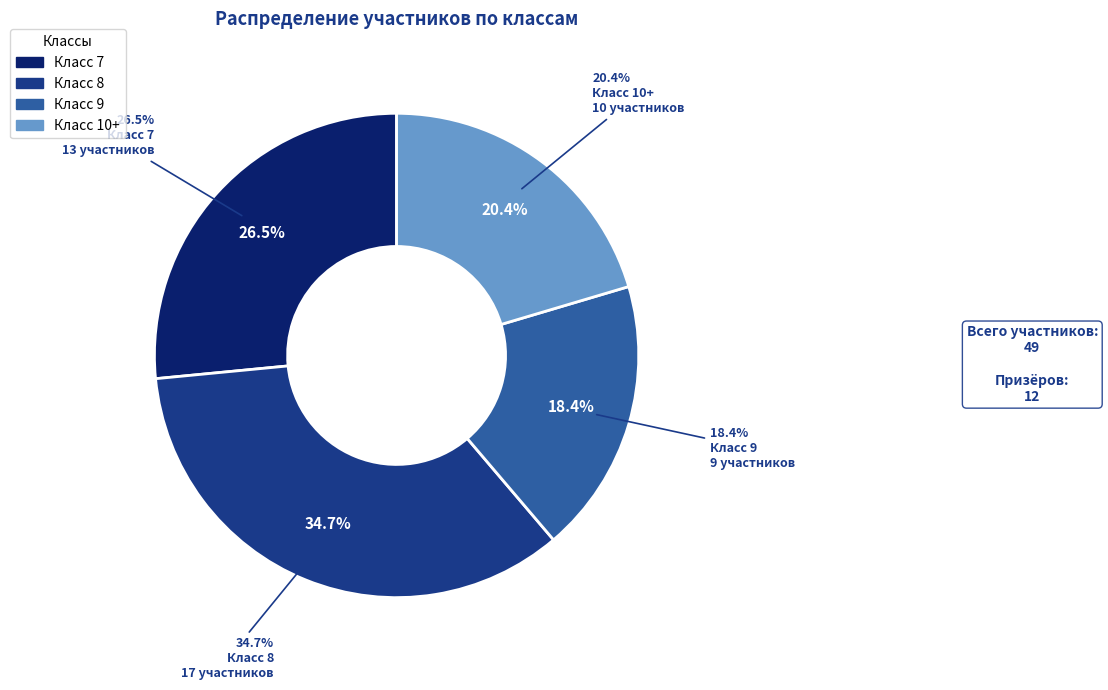

How many segments does this pie chart have?

4